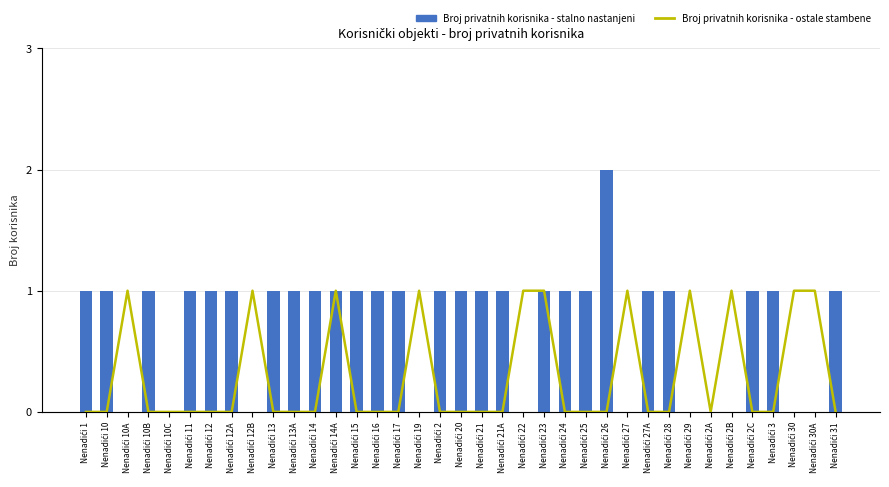

What is the label of the 29th bar from the right?

Nenadići 12B